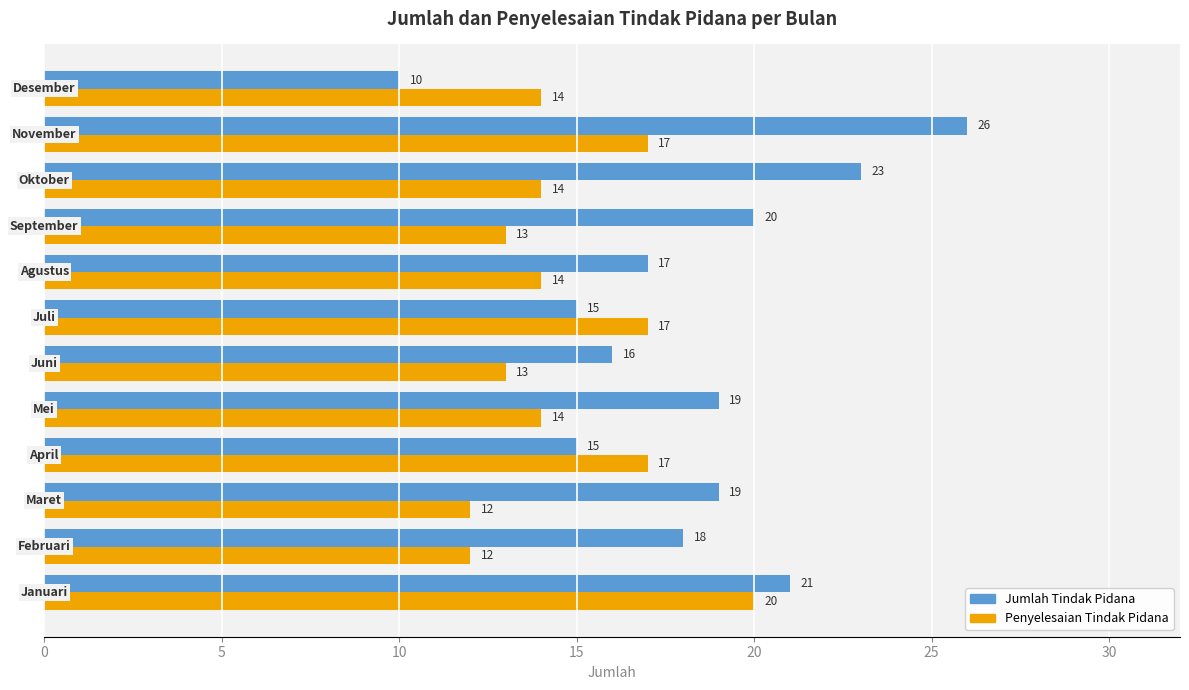

At how many categories does at least one series exceed 13?

12